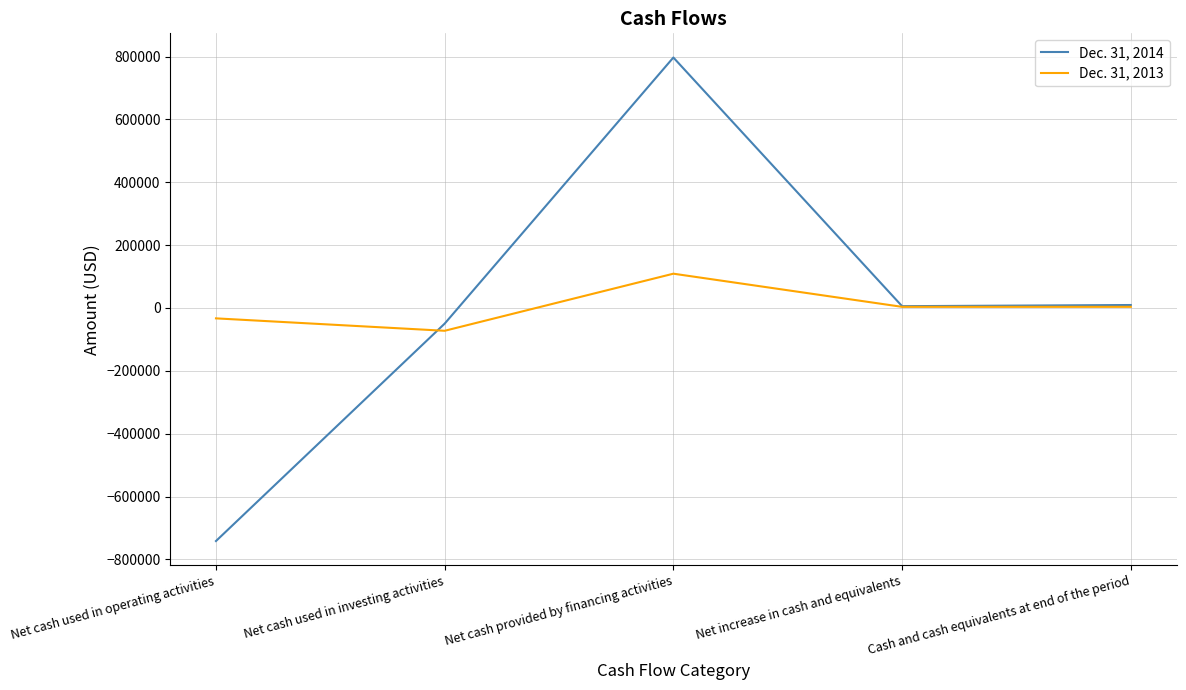

At which category does the chart reach its peak across all series?

Net cash provided by financing activities